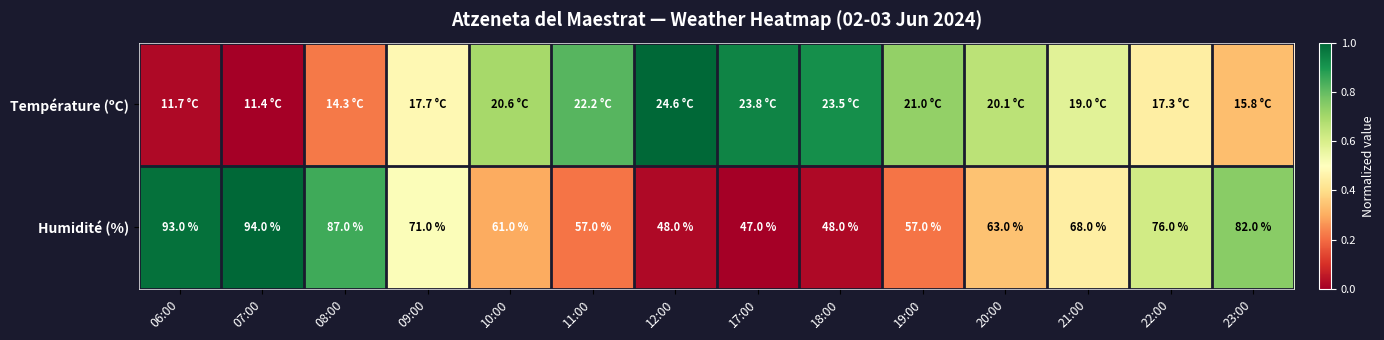

At which category does the chart reach its minimum across all series?

07:00